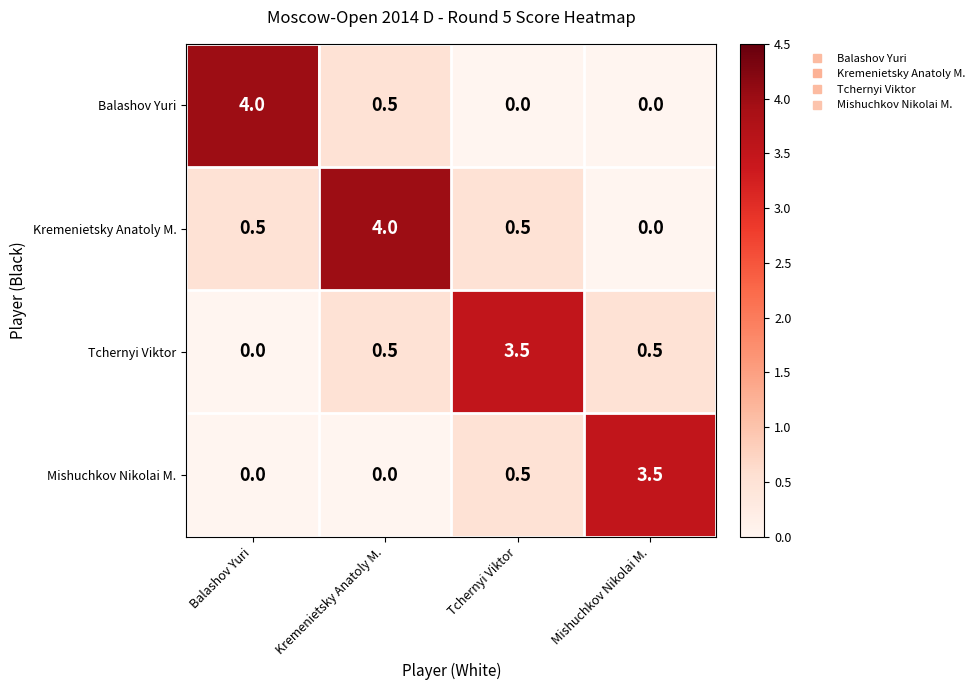

Reading right to left, what are all the values shown in this chart?

Balashov Yuri: Mishuchkov Nikolai M.=0.0	Tchernyi Viktor=0.0	Kremenietsky Anatoly M.=0.5	Balashov Yuri=4.0
Kremenietsky Anatoly M.: Mishuchkov Nikolai M.=0.0	Tchernyi Viktor=0.5	Kremenietsky Anatoly M.=4.0	Balashov Yuri=0.5
Tchernyi Viktor: Mishuchkov Nikolai M.=0.5	Tchernyi Viktor=3.5	Kremenietsky Anatoly M.=0.5	Balashov Yuri=0.0
Mishuchkov Nikolai M.: Mishuchkov Nikolai M.=3.5	Tchernyi Viktor=0.5	Kremenietsky Anatoly M.=0.0	Balashov Yuri=0.0